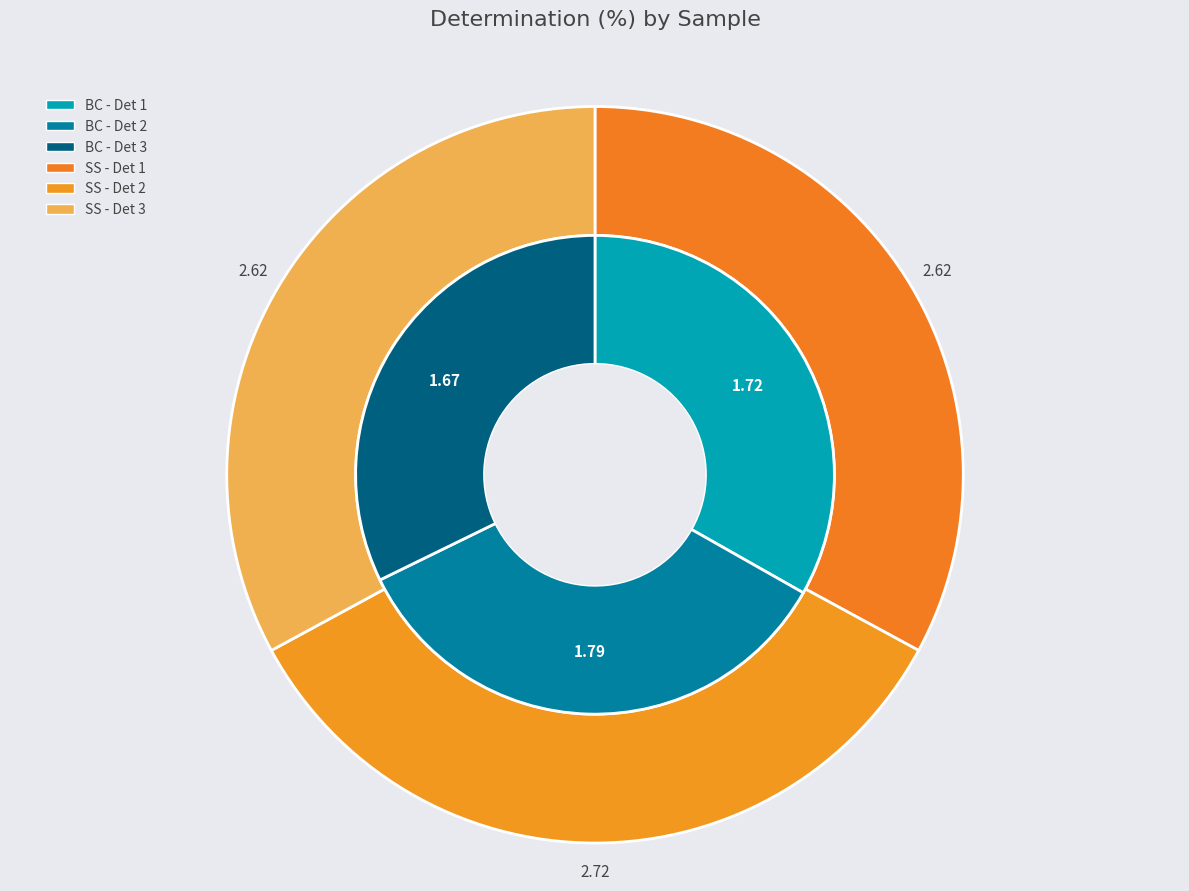

What is the difference between the highest and lowest values at 1?

0.9